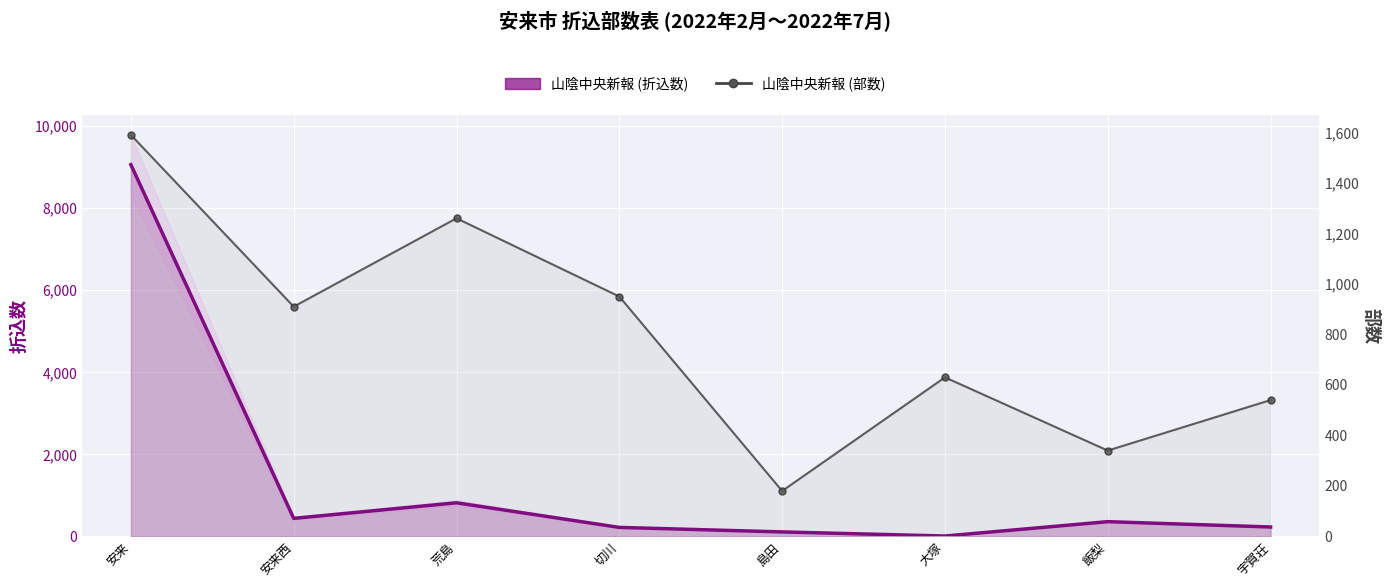

What is the sum of the 山陰中央新報 (部数) values at 島田 and 荒島?

1440